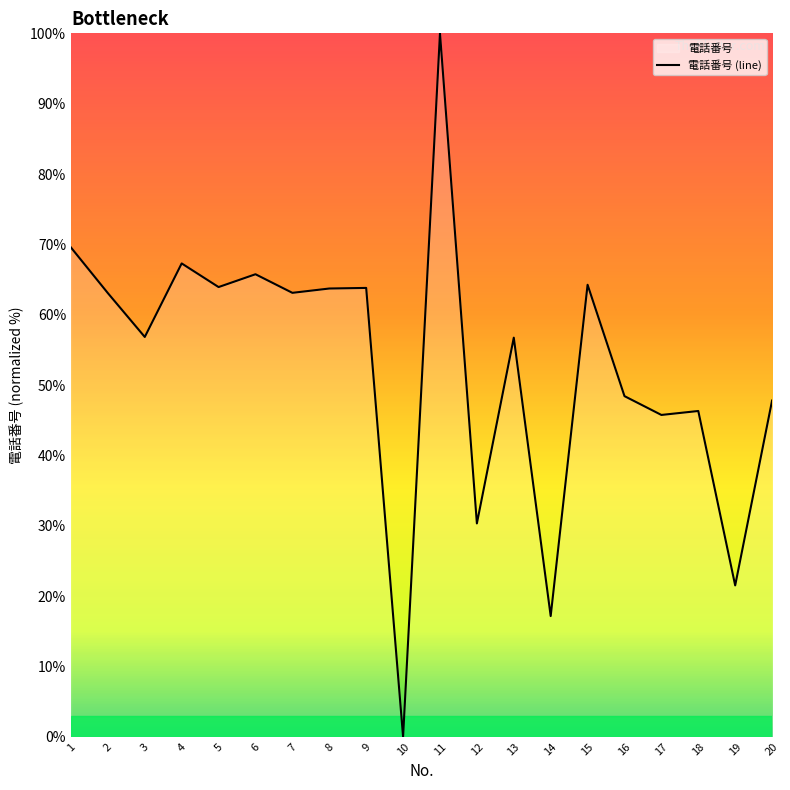

List the labels in order of value, largest first.

11, 1, 4, 6, 15, 5, 9, 8, 7, 2, 3, 13, 16, 20, 18, 17, 12, 19, 14, 10